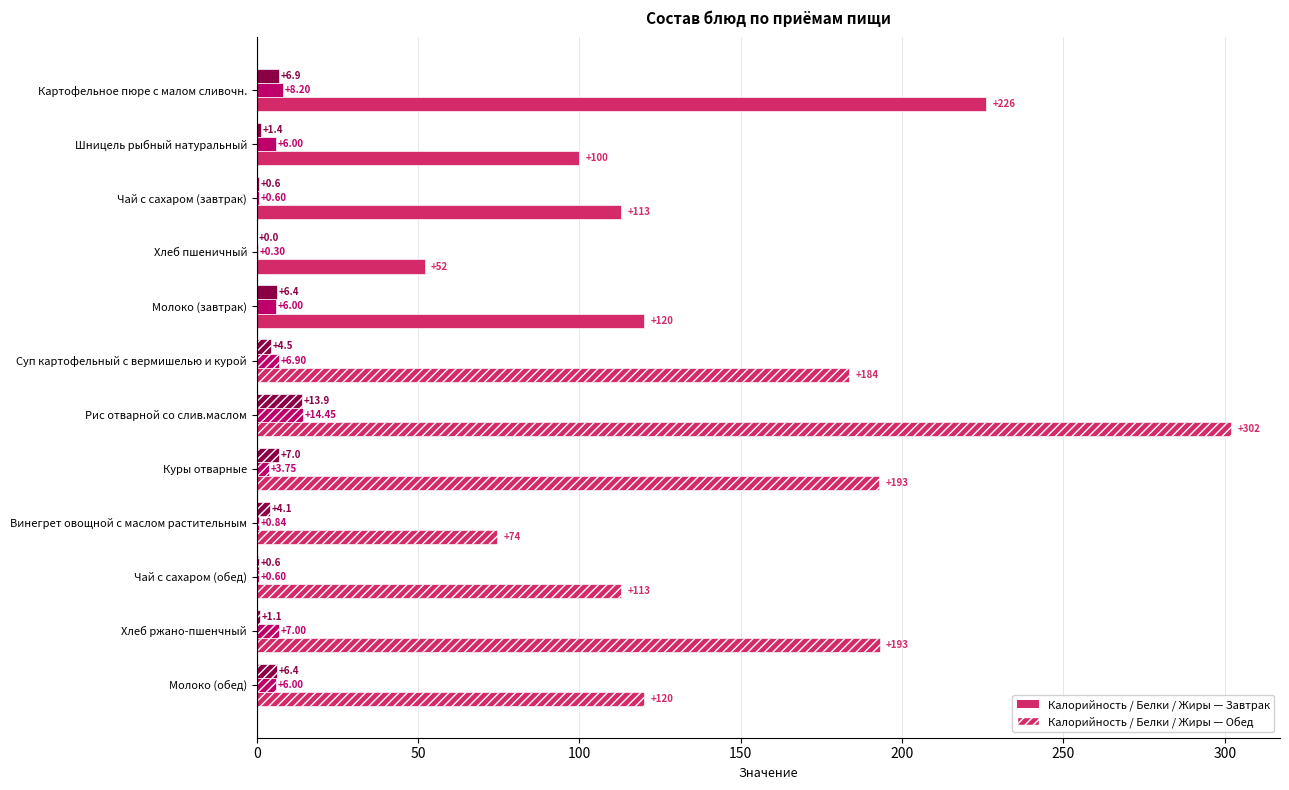

What is the total value across all series at Чай с сахаром (завтрак)?

114.2